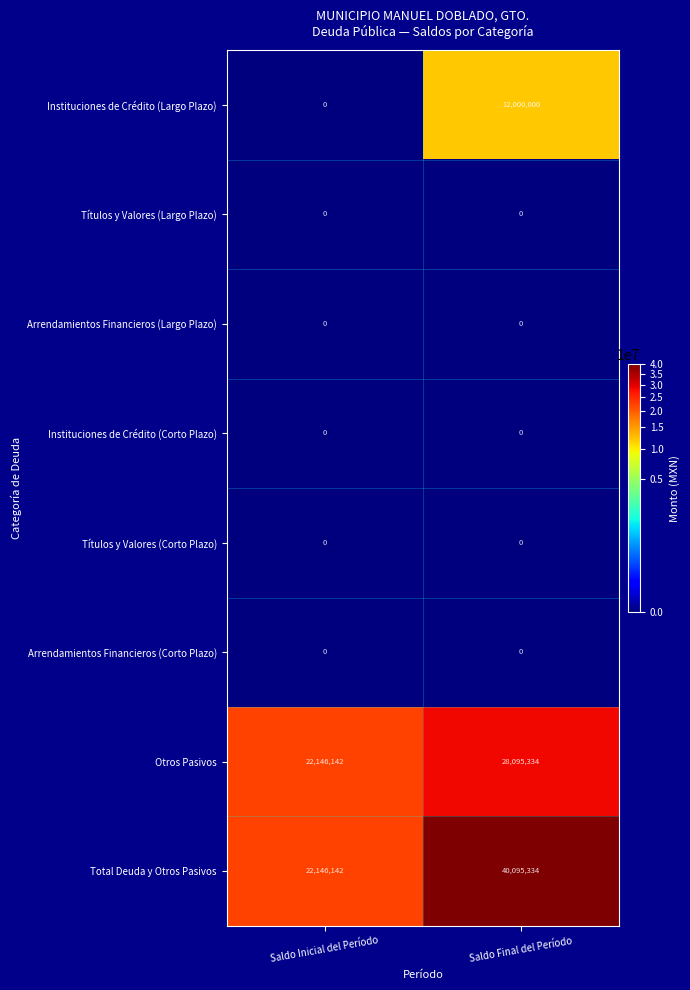

Which label corresponds to the largest value in the chart?

Saldo Final del Período